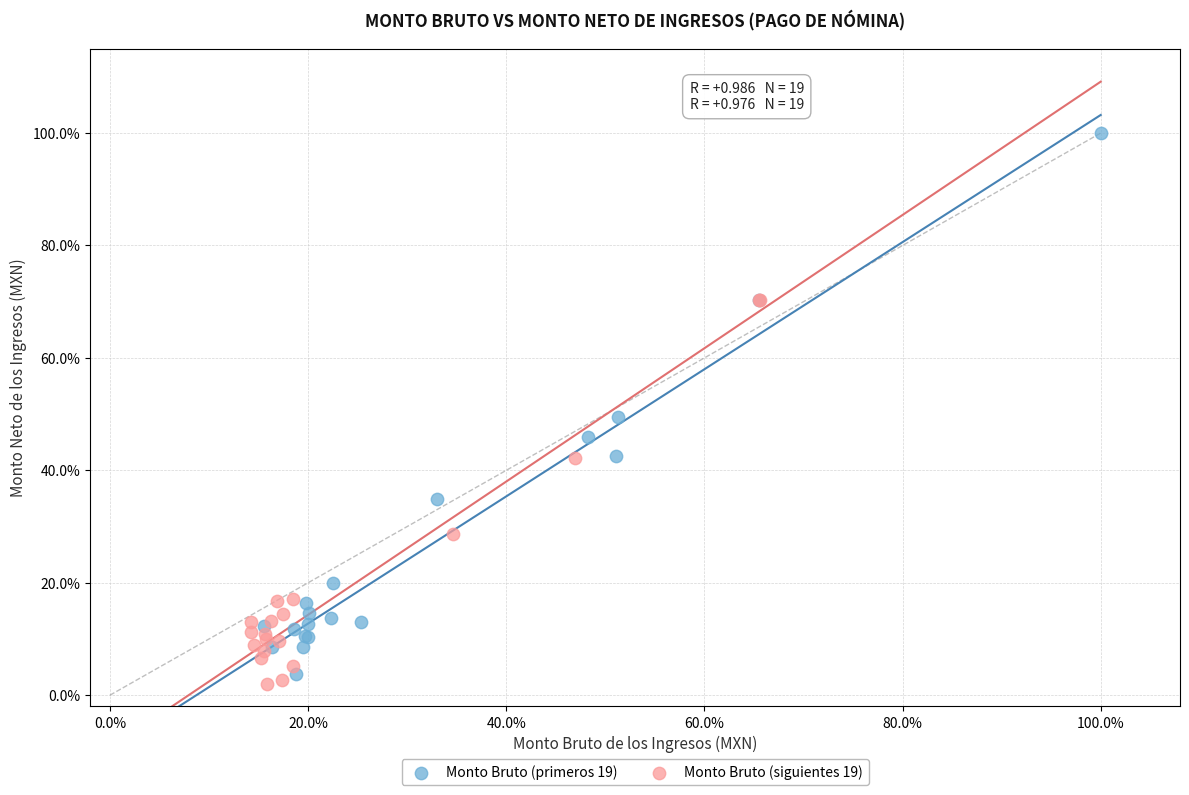

Which series reaches the maximum Y coordinate?

Monto Bruto (primeros 19)